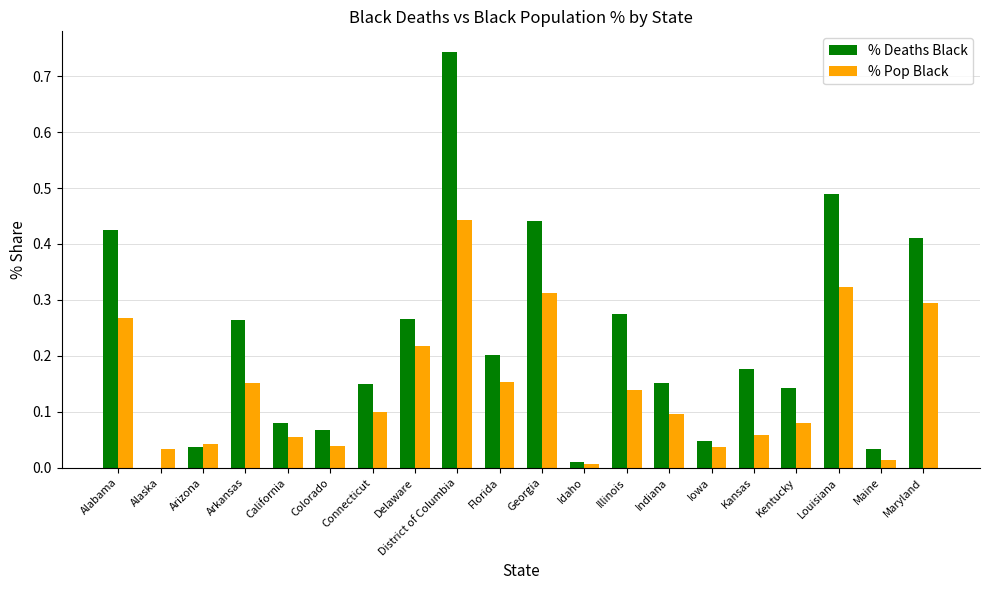

Which series has the largest total across all categories?

% Deaths Black